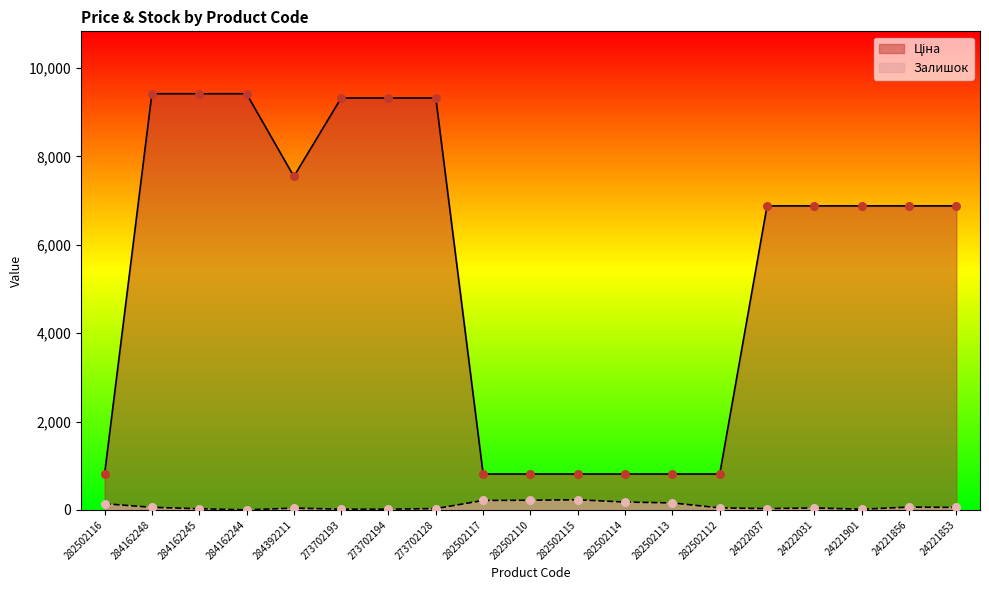

Which series has the largest total across all categories?

Ціна